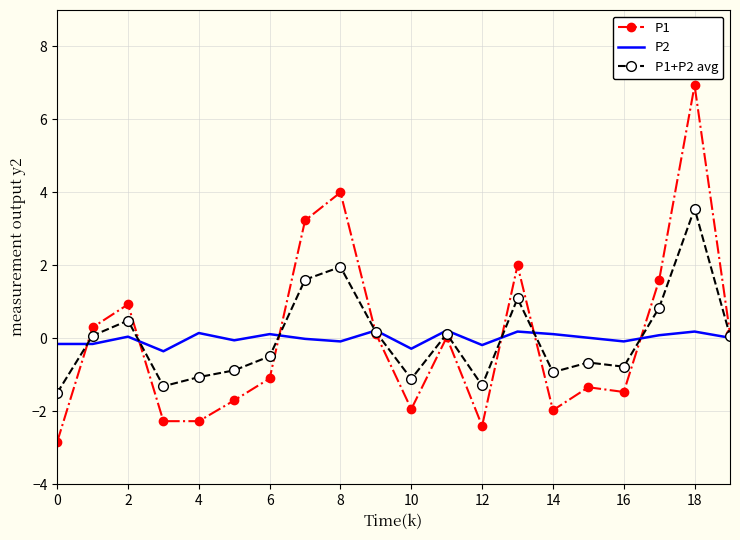

List the series in order of their peak value, highest first.

P1, P1+P2 avg, P2